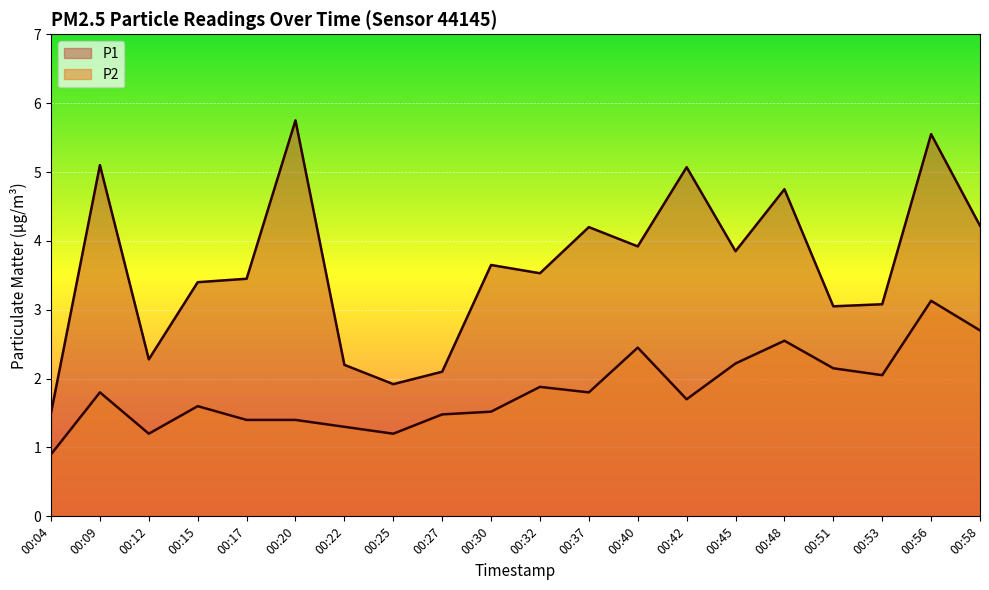

At which category is the sum across all series the highest?

00:56